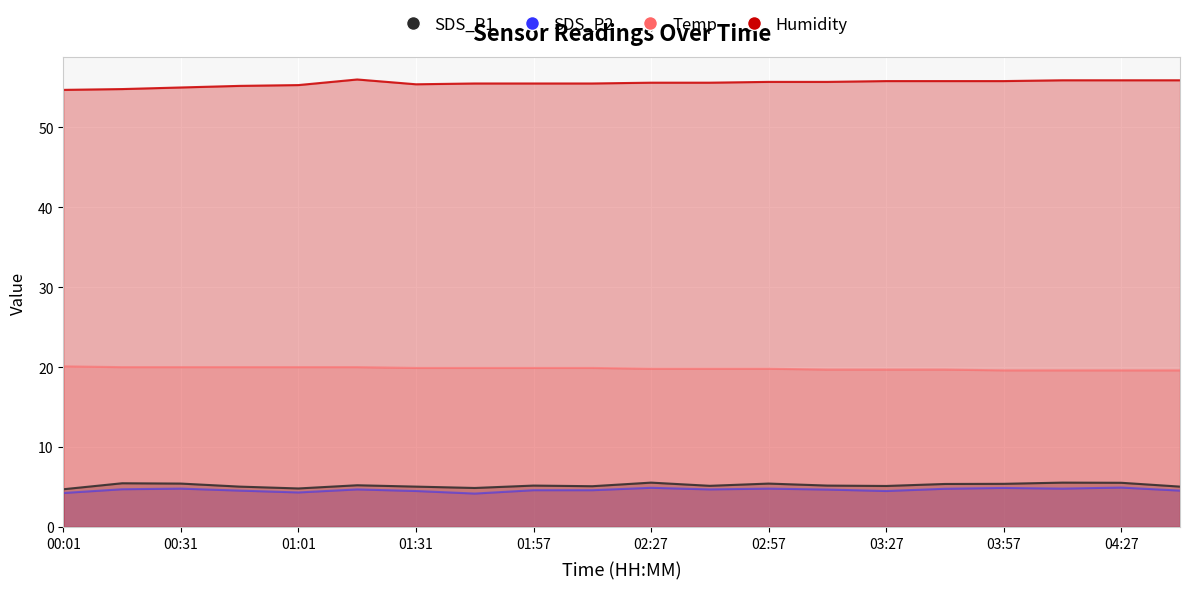

Read the SDS_P1 value at 02:57.

5.4